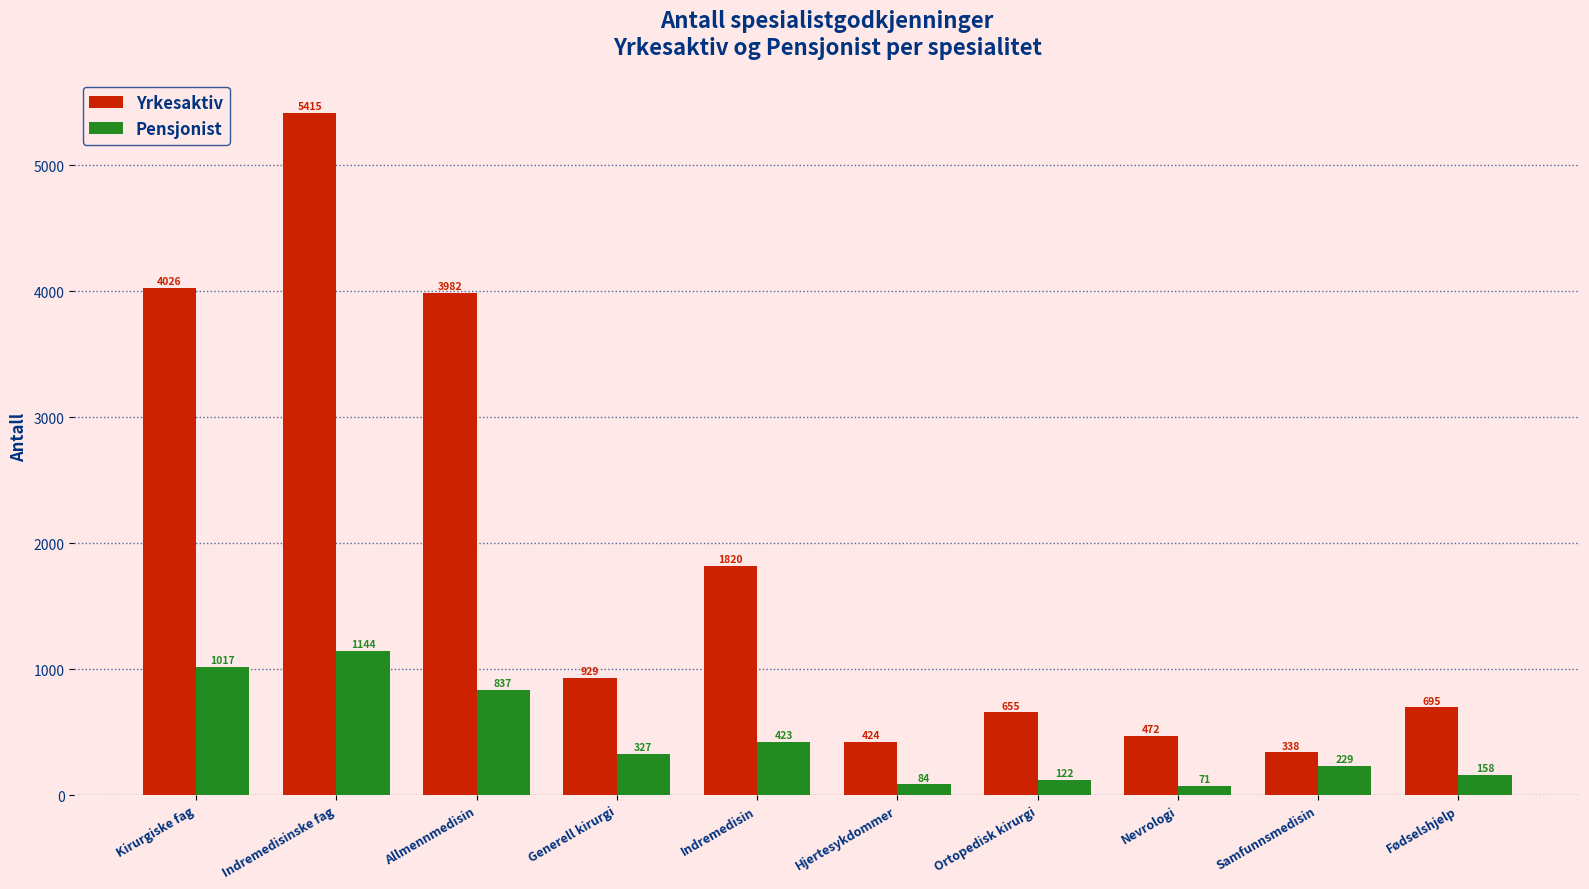

What are all the series names shown in the legend?

Yrkesaktiv, Pensjonist